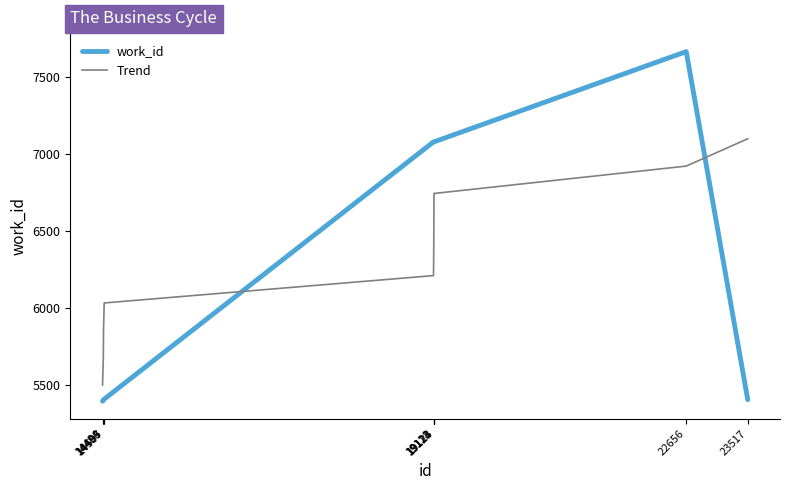

True or false: work_id and Trend cross at least once.

True